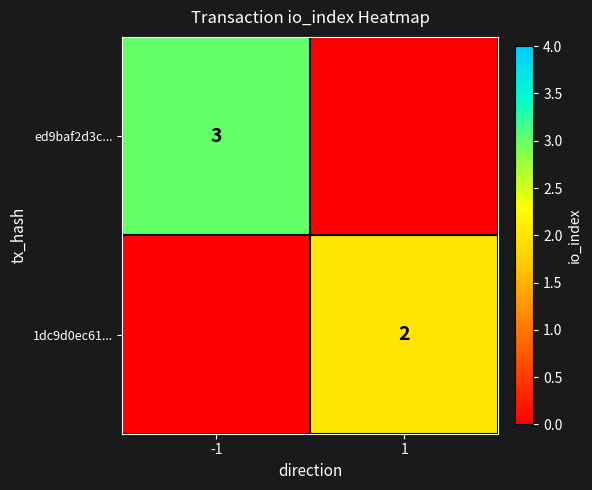

The value of ed9baf2d3c... at -1 is 3. True or false?

True